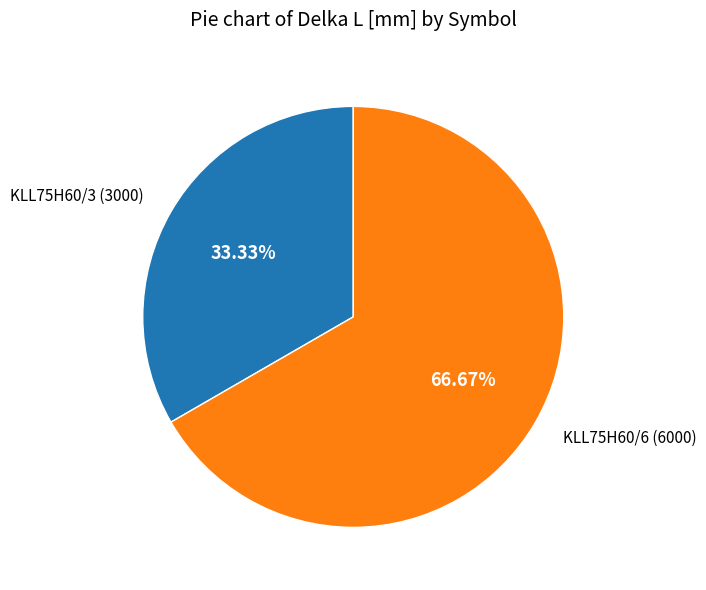

Which category accounts for the majority?

KLL75H60/6